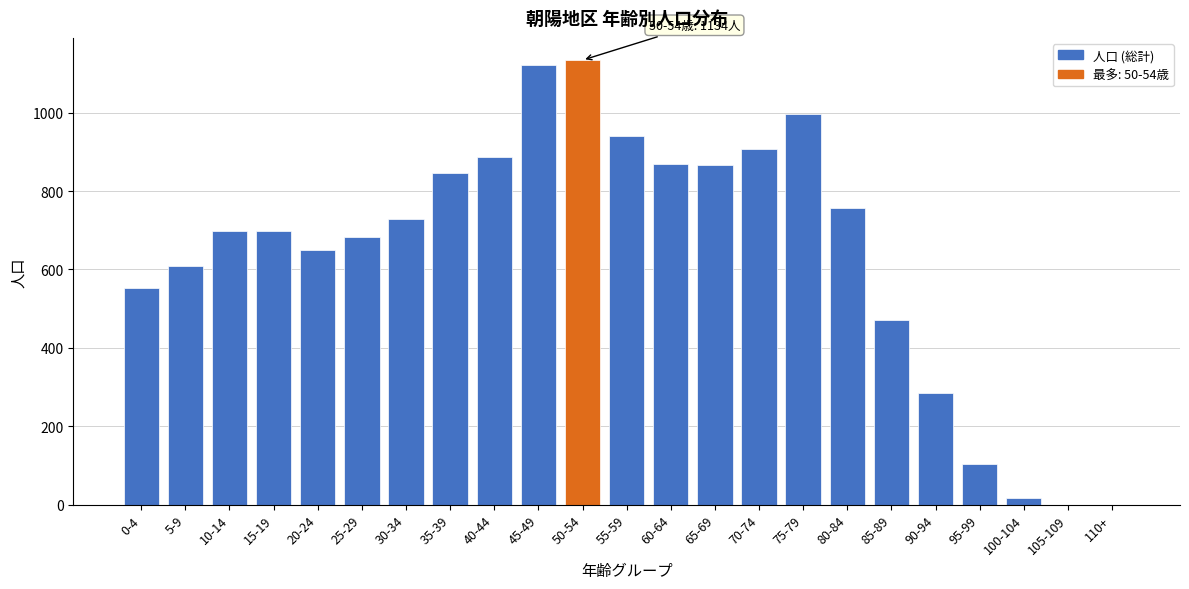

What is the maximum value shown in the chart?

1134